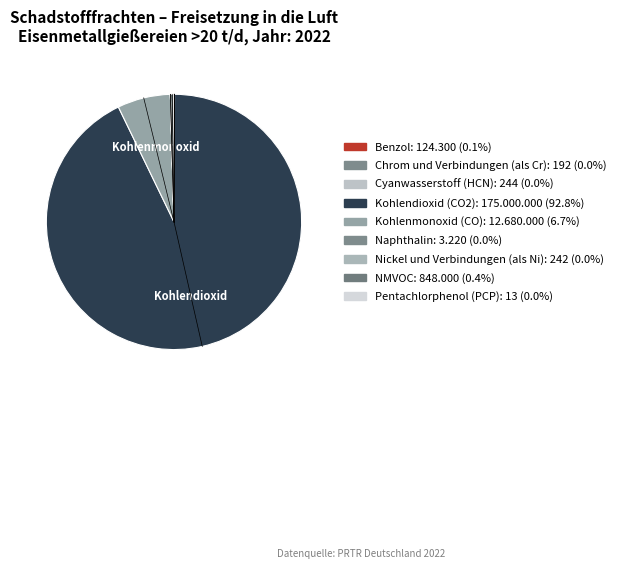

How much of the chart is everything except Kohlendioxid (CO2)?

7.2%